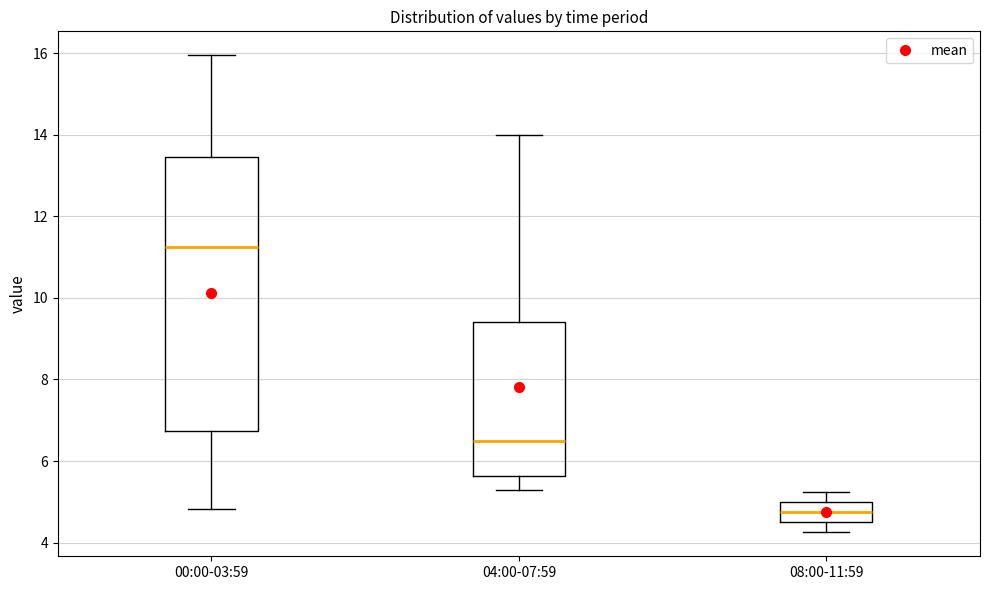

Reading left to right, read every box against the y-axis: the position of its median line, the range the box covers, and the ends of its whiskers. The values are not printed on the chart, so give them approximately, as read against the axis.

00:00-03:59: median 11.2, box 6.8 to 13.4, whiskers 4.8 to 16.0
04:00-07:59: median 6.6, box 5.6 to 9.4, whiskers 5.4 to 14.0
08:00-11:59: median 4.8, box 4.4 to 5.0, whiskers 4.2 to 5.2